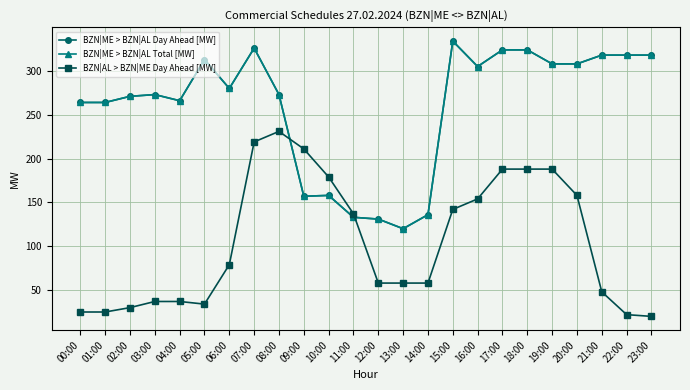

Count the number of categories in the chart.

24